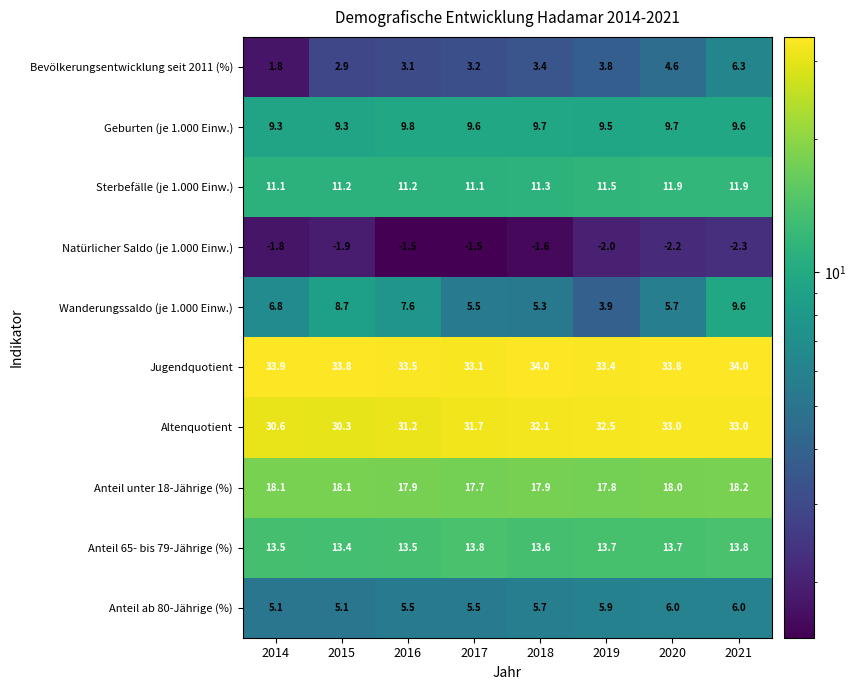

Read the Altenquotient value at 2015.

30.3